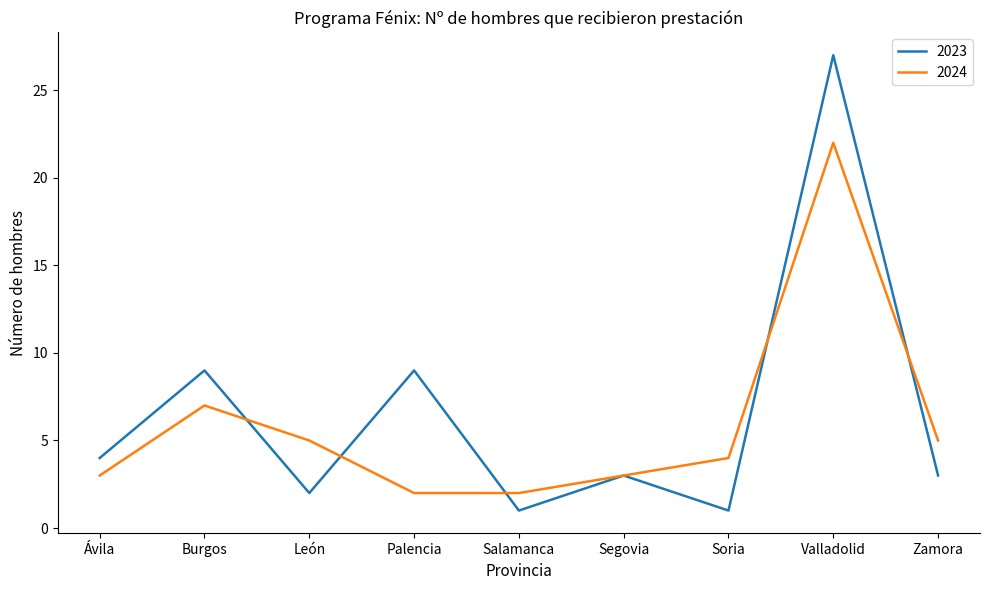

Which series ends up on top after the final intersection of 2024 and 2023?

2024